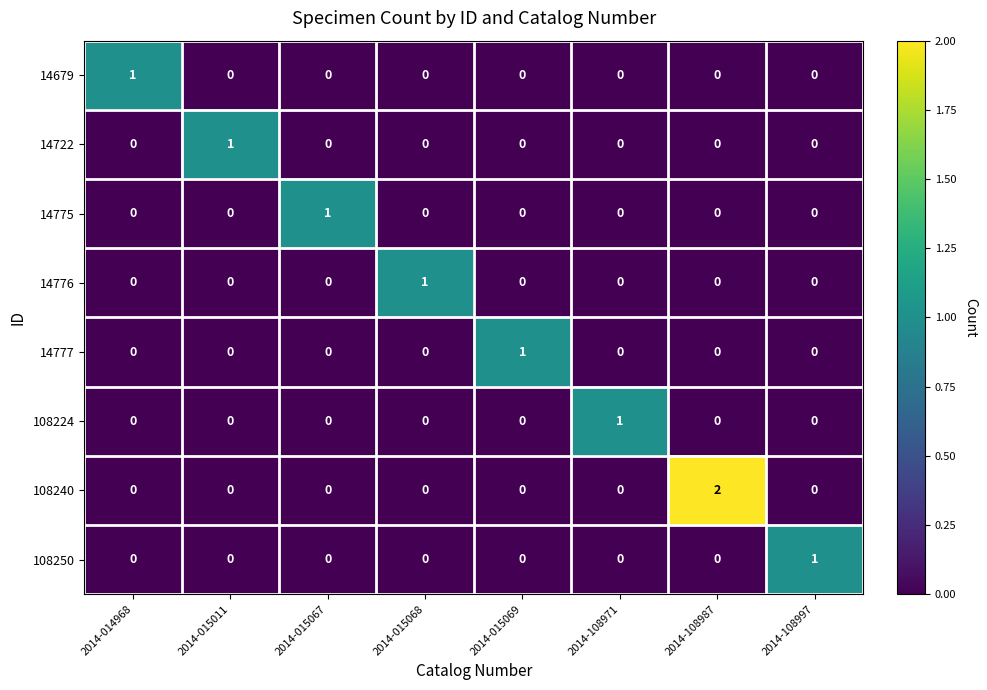

Is the value of 14775 at 2014-015067 greater than the value of 14679 at 2014-108971?

Yes